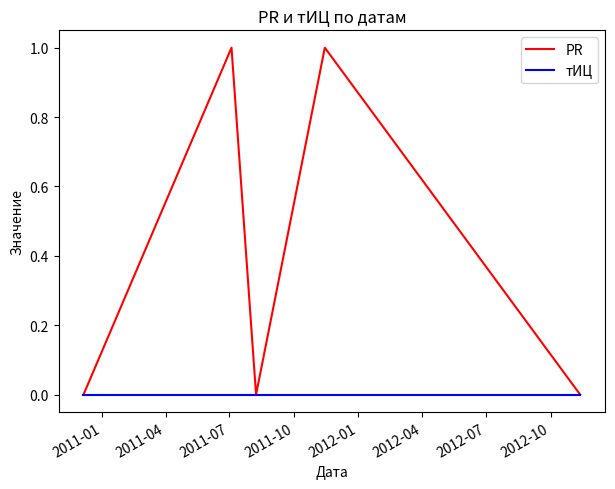

Which series has the largest total across all categories?

PR